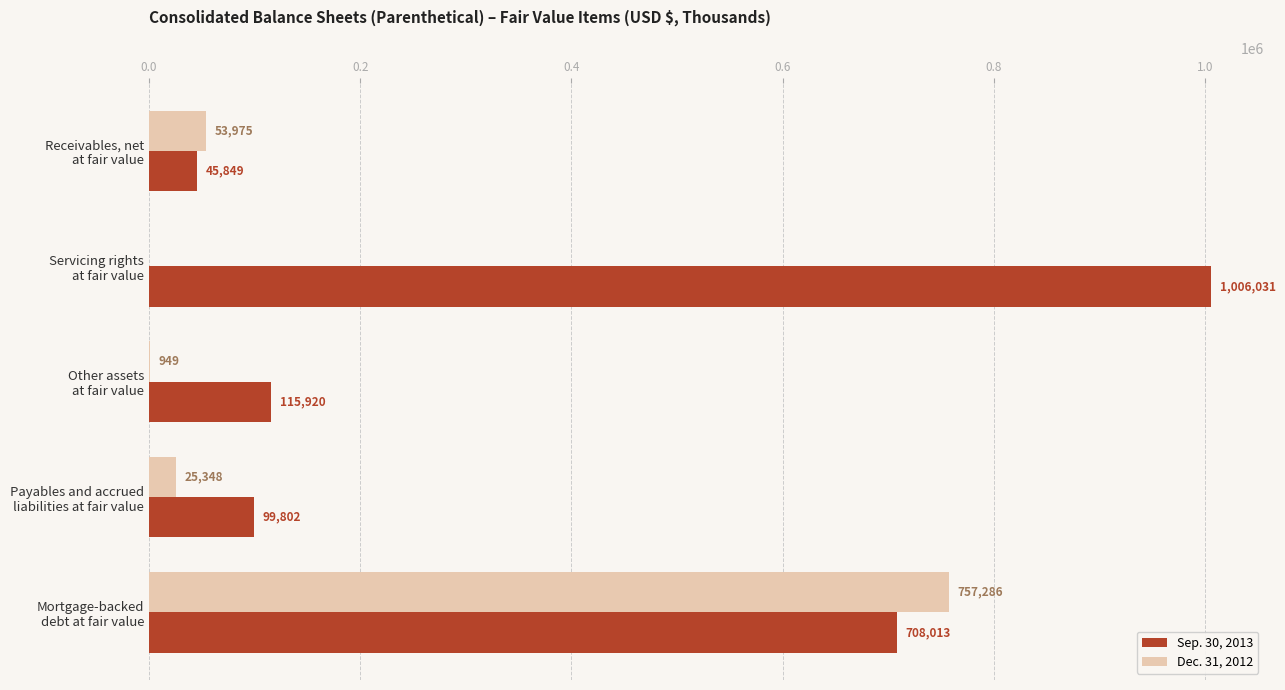

What is the sum of all Sep. 30, 2013 values?

1975615